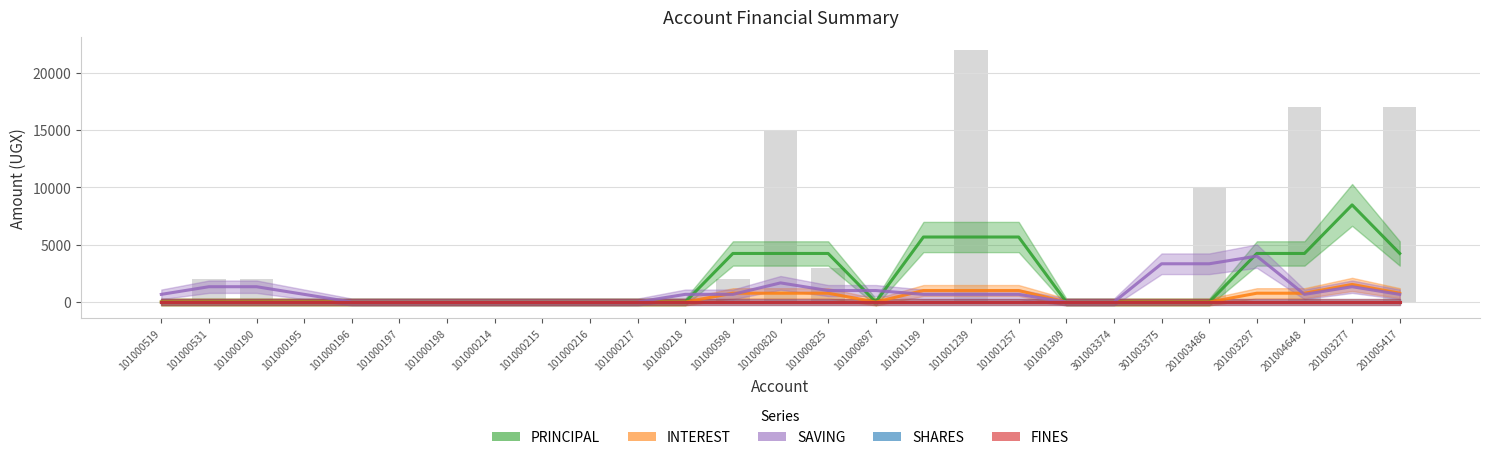

At which label does PRINCIPAL reach its minimum?

101000519